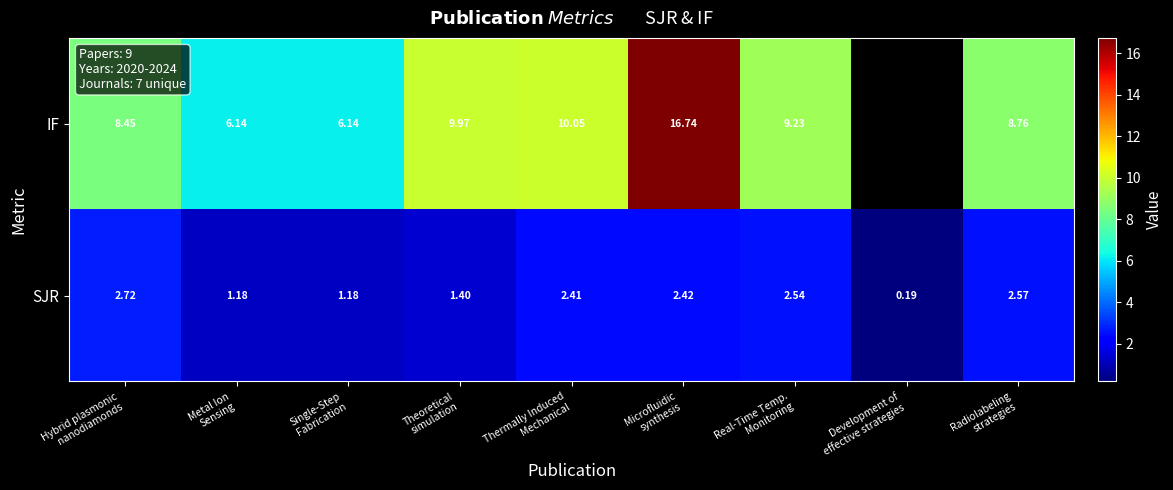

What is the lowest value of the IF series?

6.1